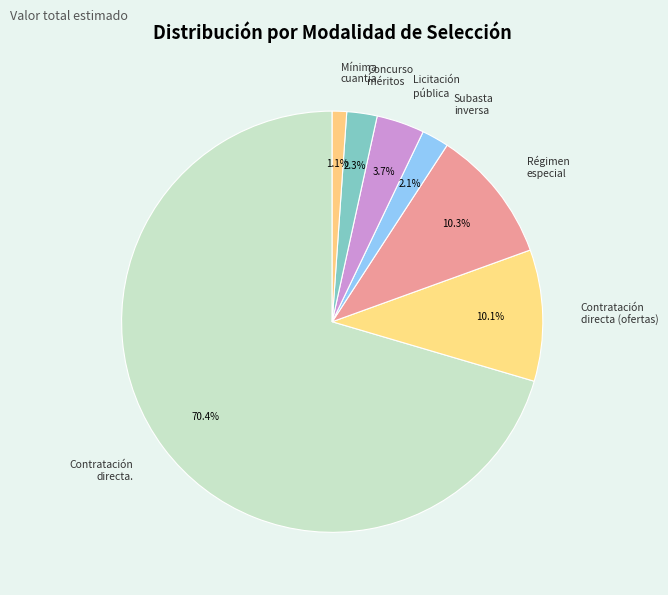

Which category has the biggest portion of the pie?

Contratación directa.